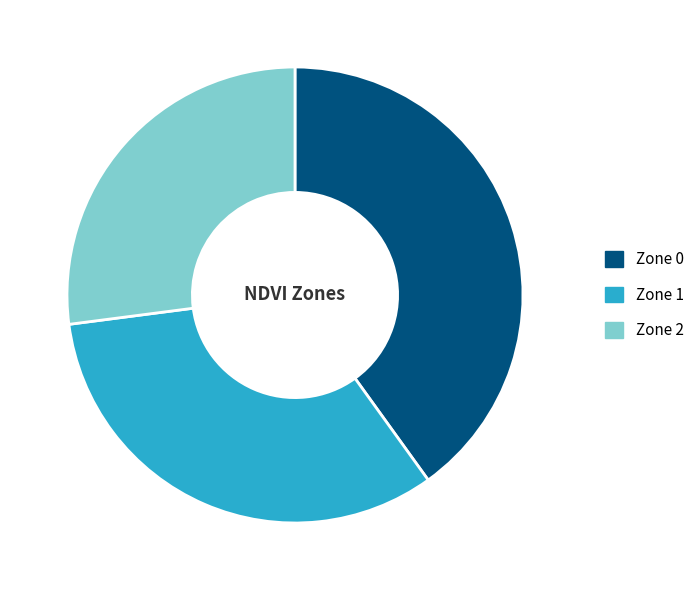

Is Zone 2 the majority of the pie?

No